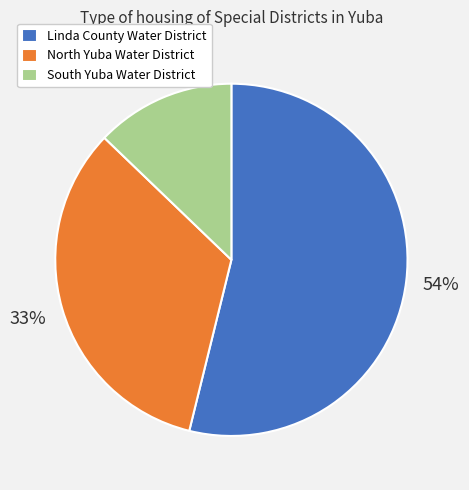

Count the number of slices in the pie.

3